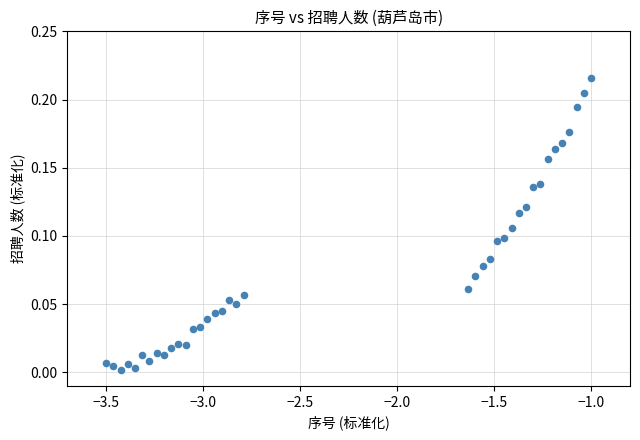

What is the range of X values (max minus min)?

2.5